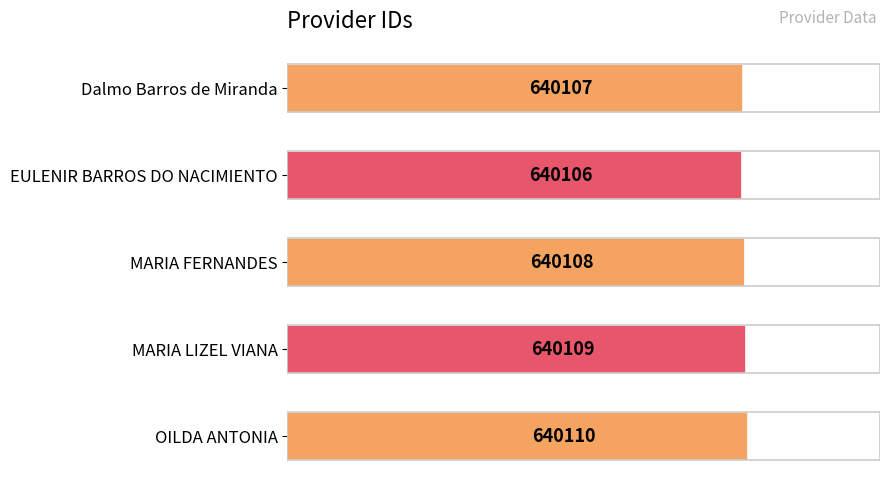

What is the sum of the values at OILDA ANTONIA and MARIA LIZEL VIANA?

1280219